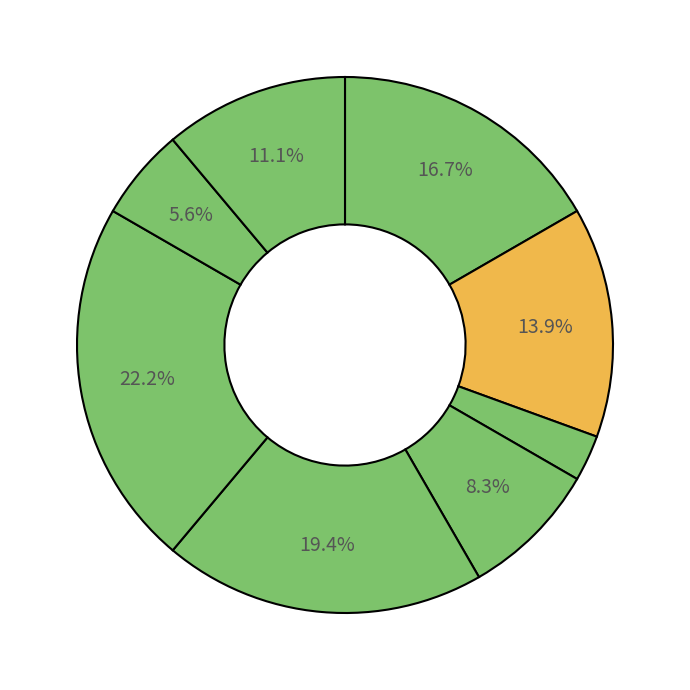

To the nearest percent, what is the average slice percentage?

12%